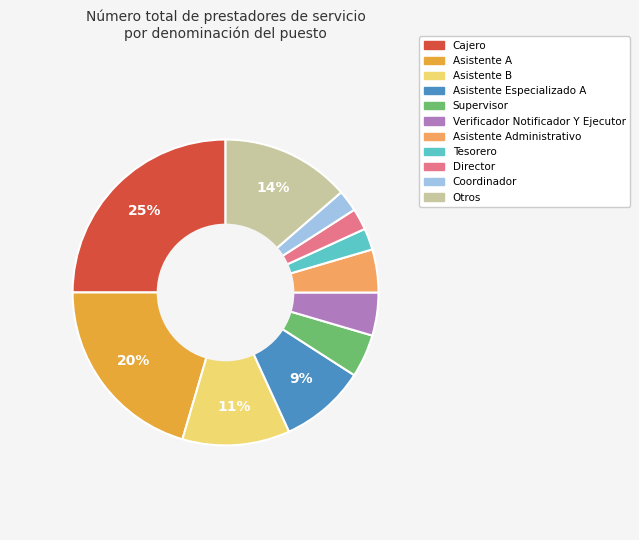

Does any single category account for the majority?

No